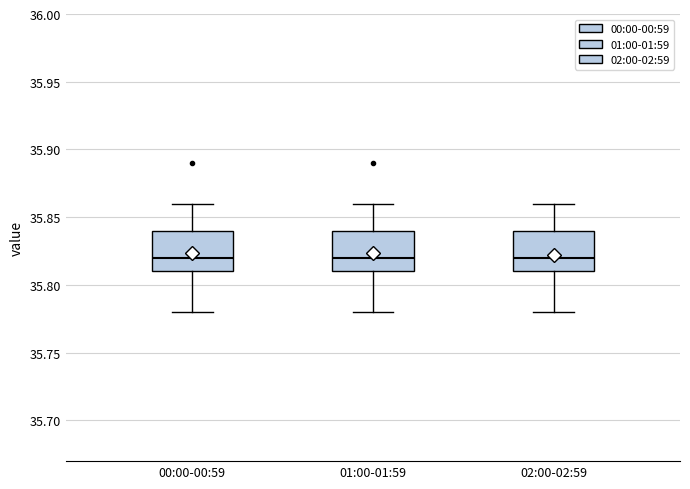

Reading left to right, transcribe this box plot: for each box, give where its median line is, the range the box spans, and where its two whiskers end, as read against the y-axis. The values are not printed on the chart, so give them approximately, as read against the axis.

00:00-00:59: median 35.82, box 35.81 to 35.84, whiskers 35.78 to 35.86
01:00-01:59: median 35.82, box 35.81 to 35.84, whiskers 35.78 to 35.86
02:00-02:59: median 35.82, box 35.81 to 35.84, whiskers 35.78 to 35.86